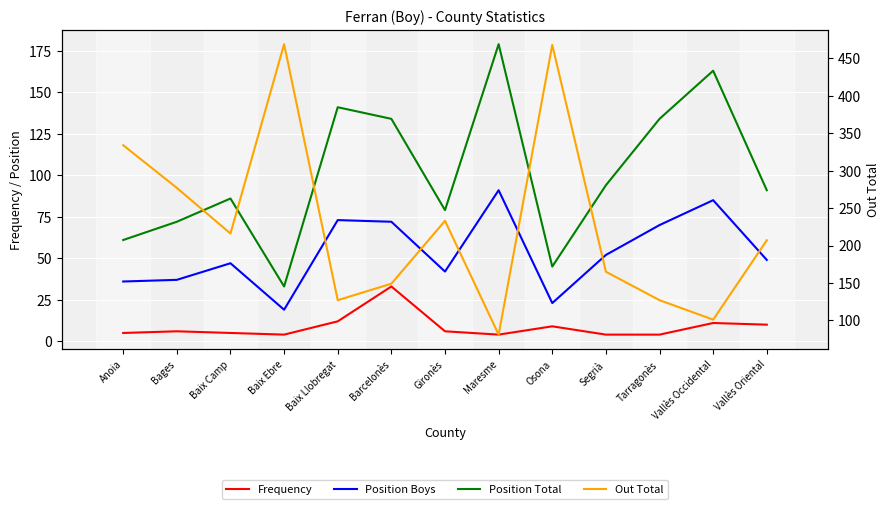

What is the label of the 2nd point from the right?

Vallès Occidental